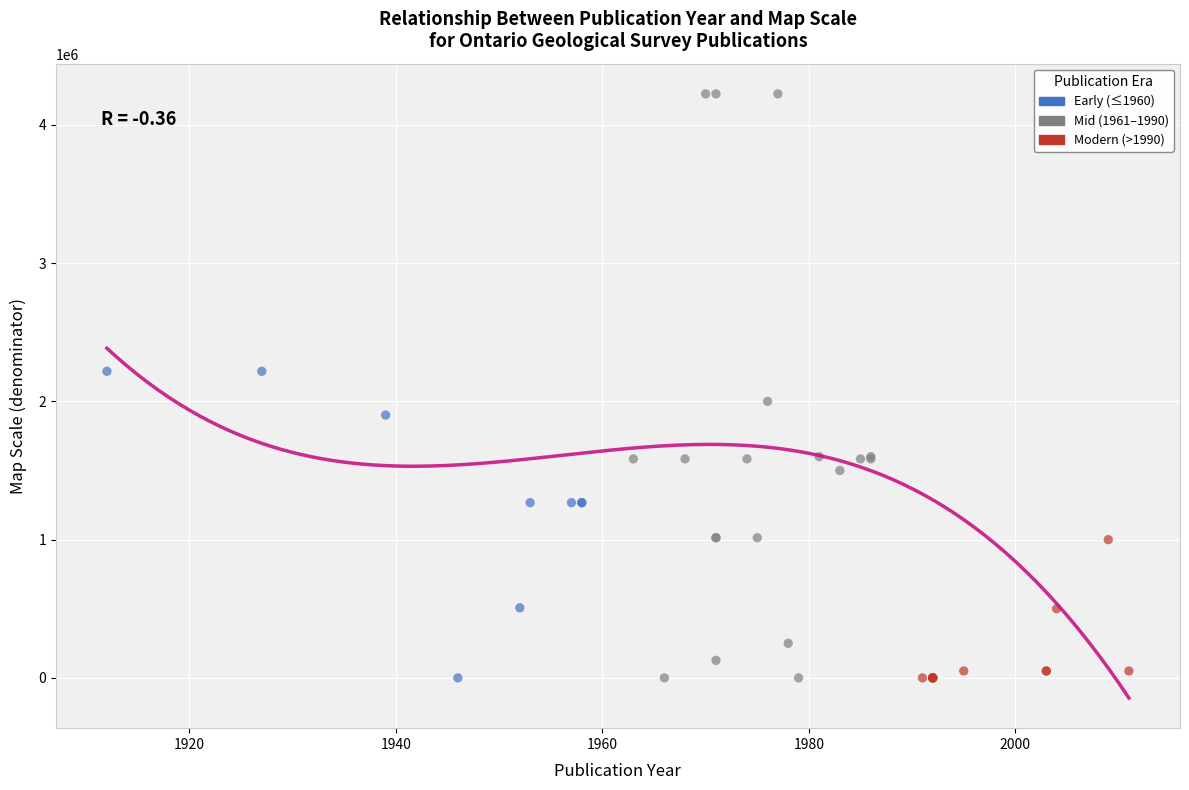

Which series contains the highest Y value?

Mid (1961–1990)